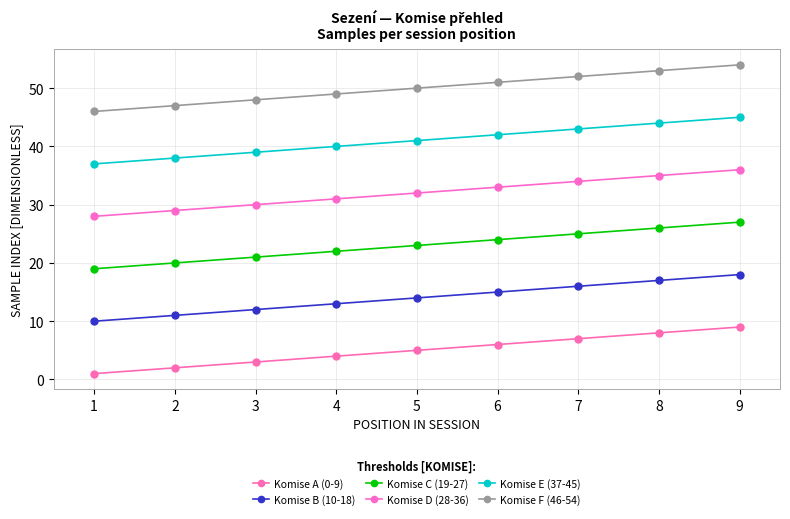

Between 7 and 3, which is larger?

7